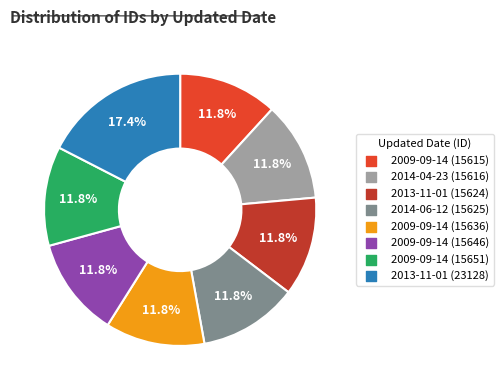

Does any single category account for the majority?

No